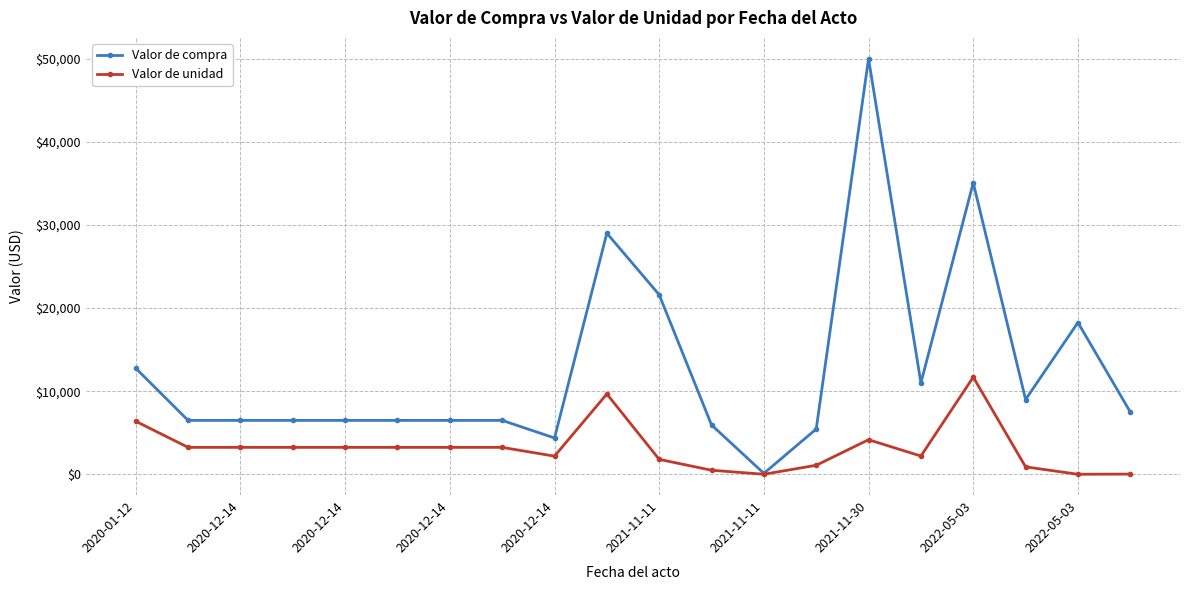

True or false: Valor de compra has more than 1 points higher than both neighbors.

True